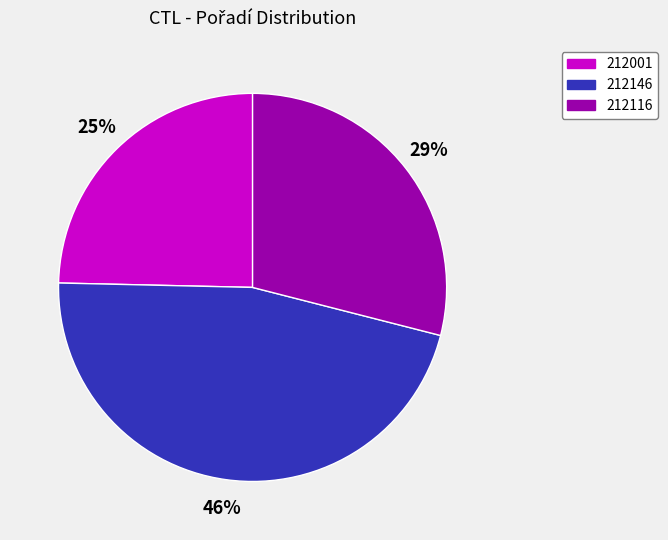

What percentage is the 212146 slice, to the nearest percent?

46%